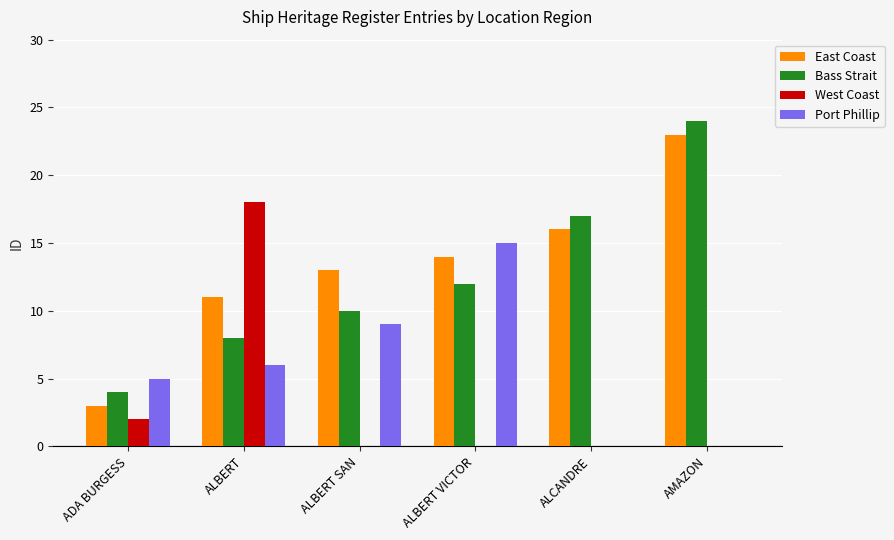

What is the difference between the Bass Strait values at ADA BURGESS and ALCANDRE?

13